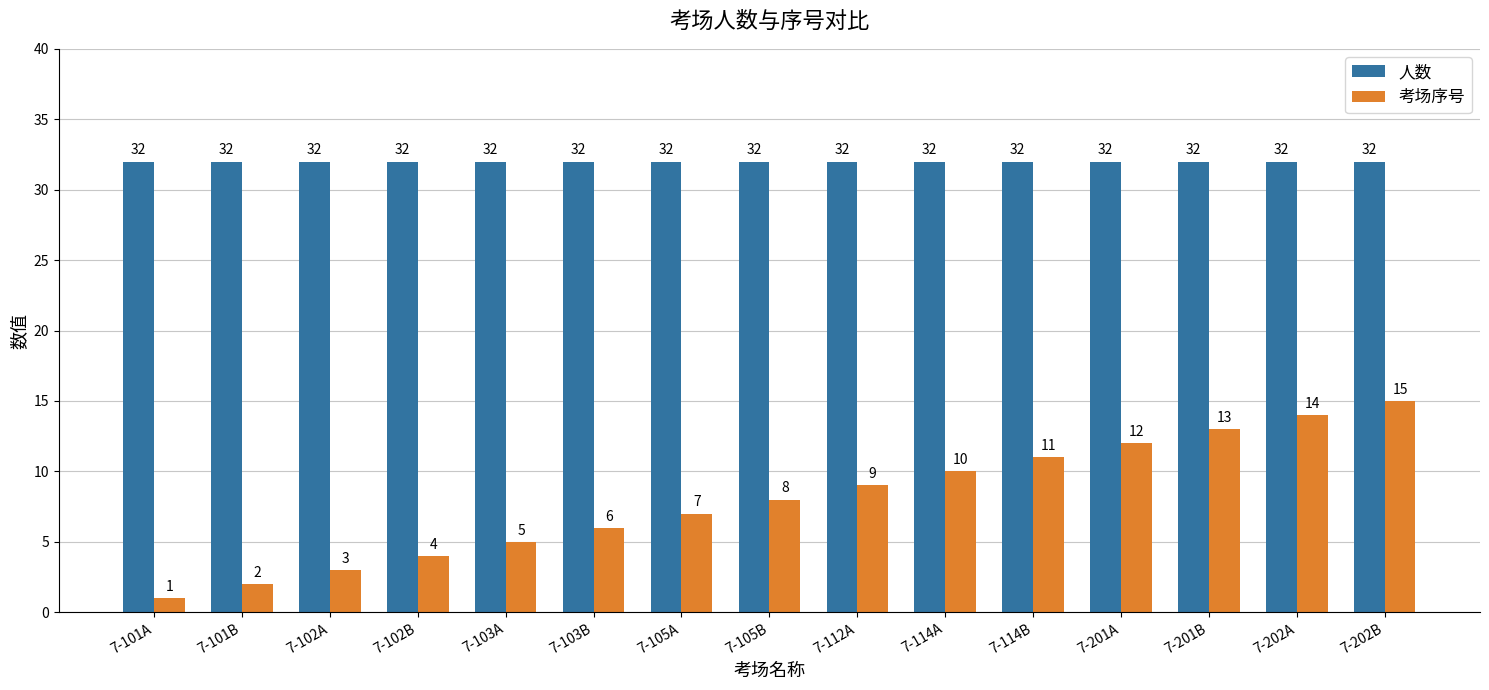

What value does the 考场序号 series have at 7-103B?

6